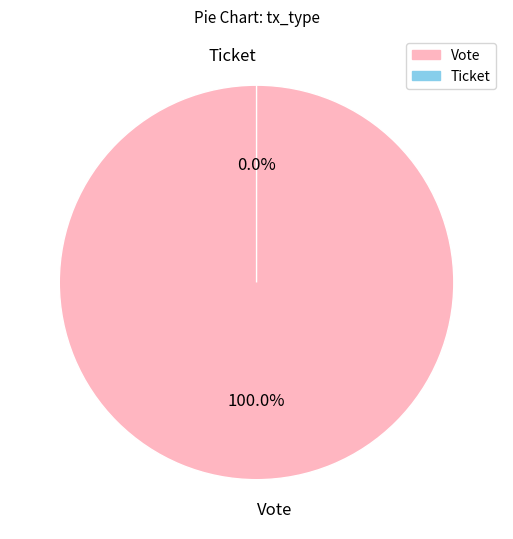

Is there a majority slice in this chart?

Yes